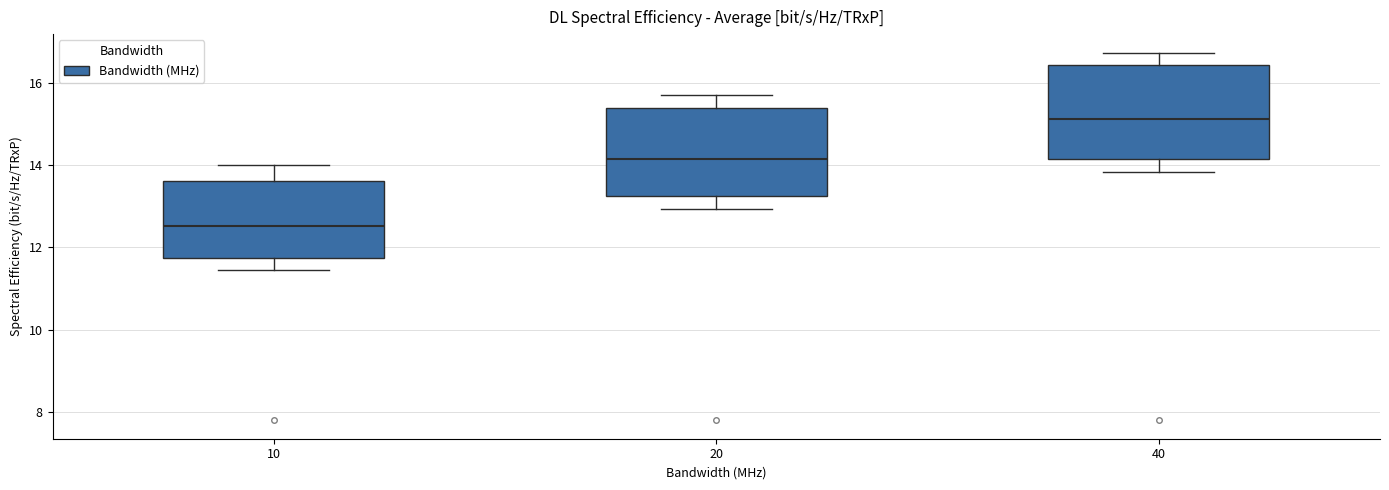

Reading left to right, transcribe this box plot: for each box, give where its median line is, the range the box spans, and where its two whiskers end, as read against the y-axis. The values are not printed on the chart, so give them approximately, as read against the axis.

10: median 12.6, box 11.8 to 13.6, whiskers 11.4 to 14.0
20: median 14.2, box 13.2 to 15.4, whiskers 13.0 to 15.8
40: median 15.2, box 14.2 to 16.4, whiskers 13.8 to 16.8